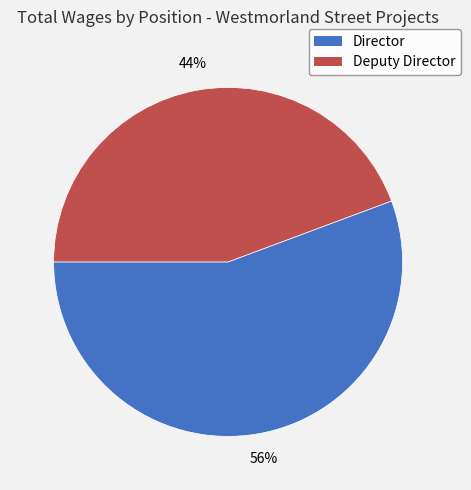

To the nearest percent, what is the combined percentage of Deputy Director and Director?

100%